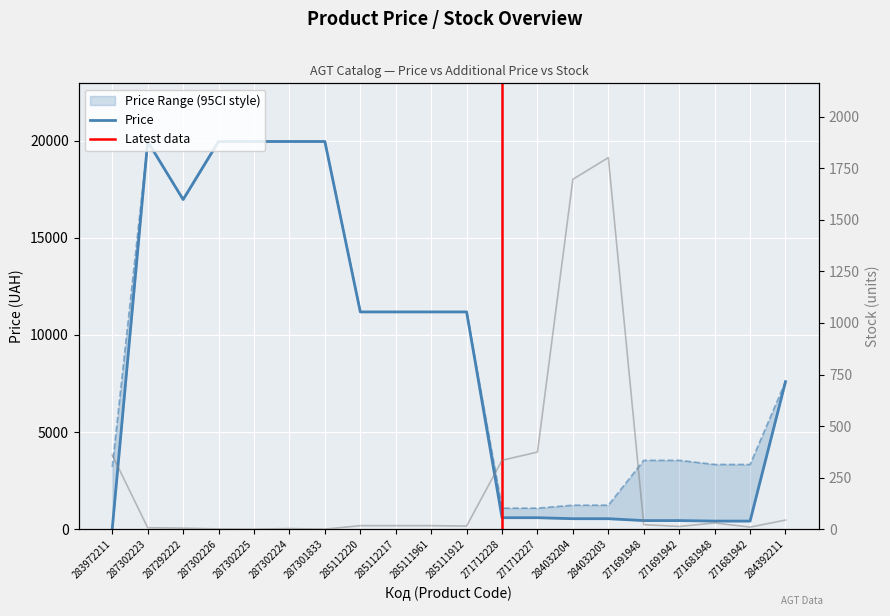

What is the difference between the Stock values at 287302225 and 285111961?

17.0